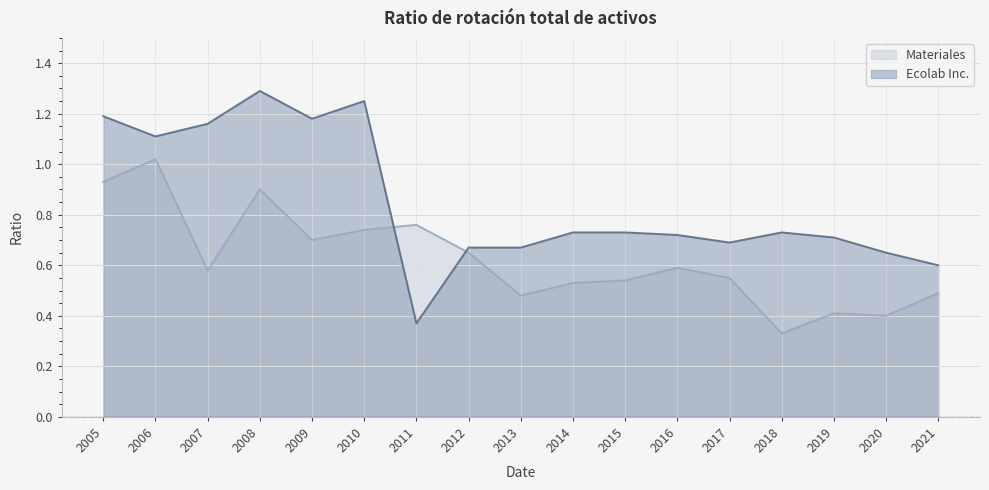

How many distinct data groups are displayed?

2